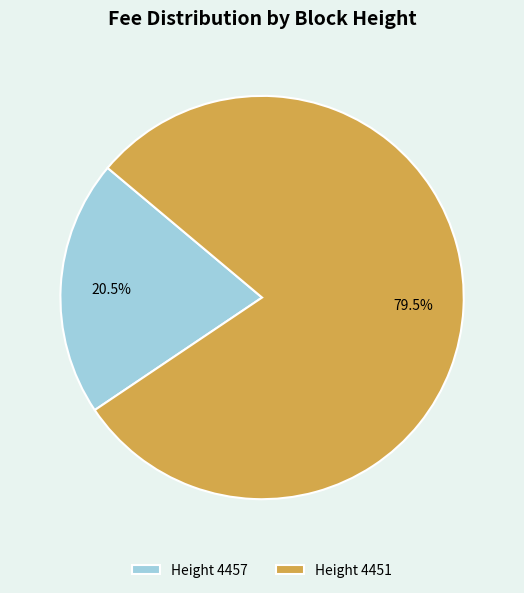

What is the total percentage of Height 4457 and Height 4451?

100.0%